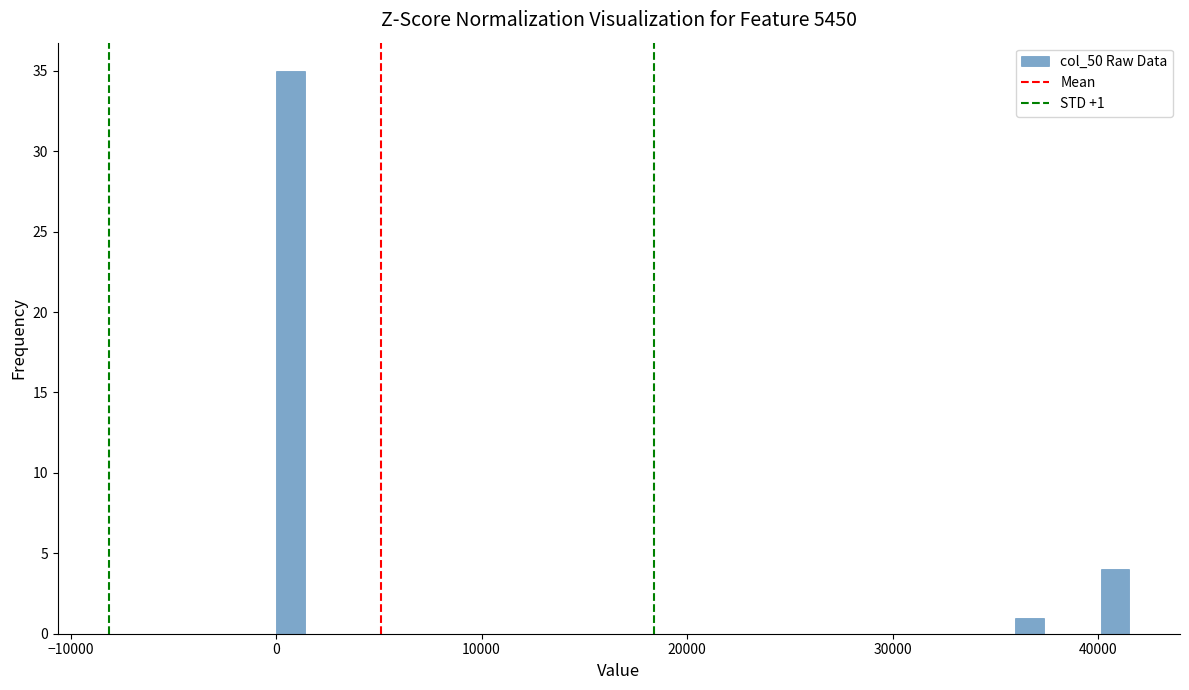

Around what value on the x-axis is the tallest bar? Give the approximate position of its centre, as read against the axis.

1000